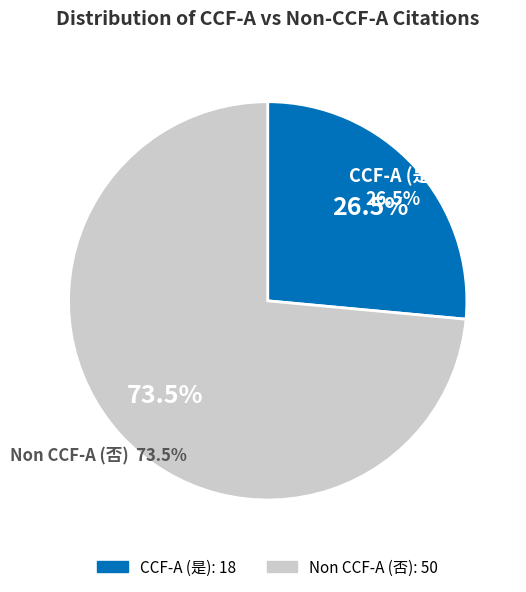

What is the change in value from 是 to 否?

+32